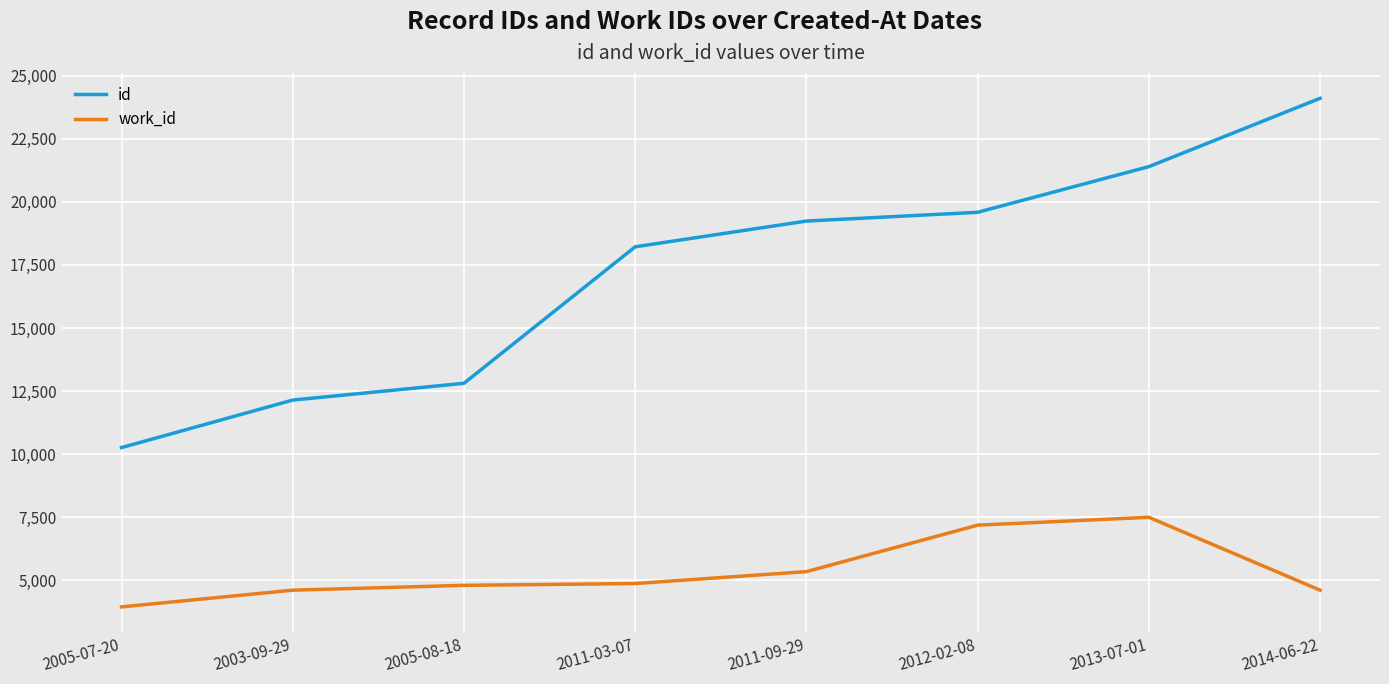

Rank the series by their maximum value, from highest to lowest.

id, work_id